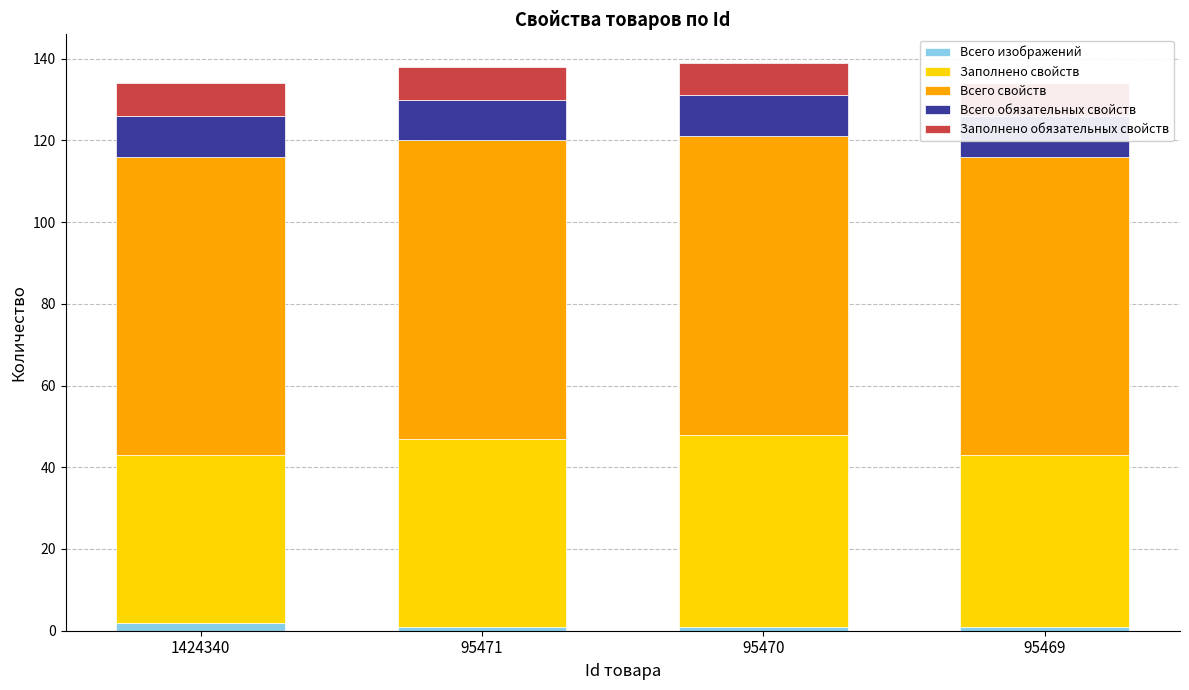

The Всего изображений series shows 0 at 95471. True or false?

False